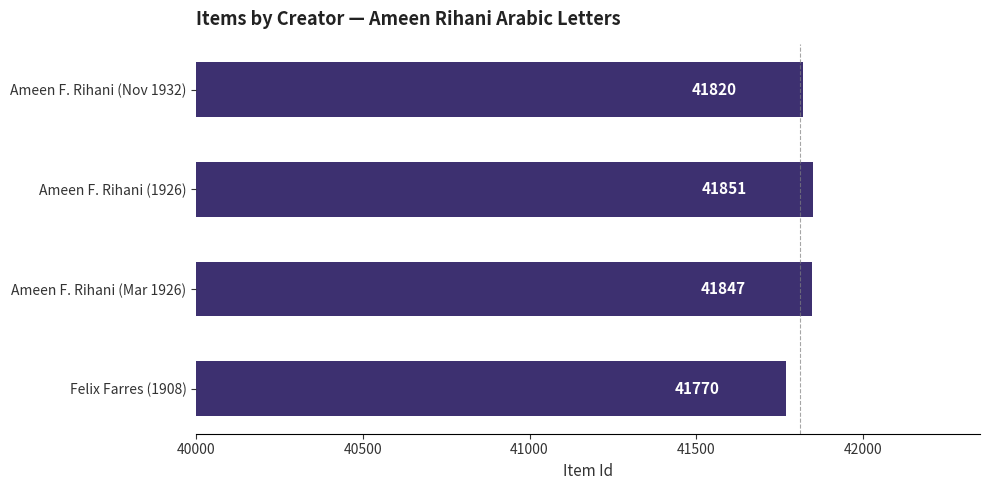

What is the change in value from Ameen F. Rihani (1926) to Felix Farres (1908)?

-81